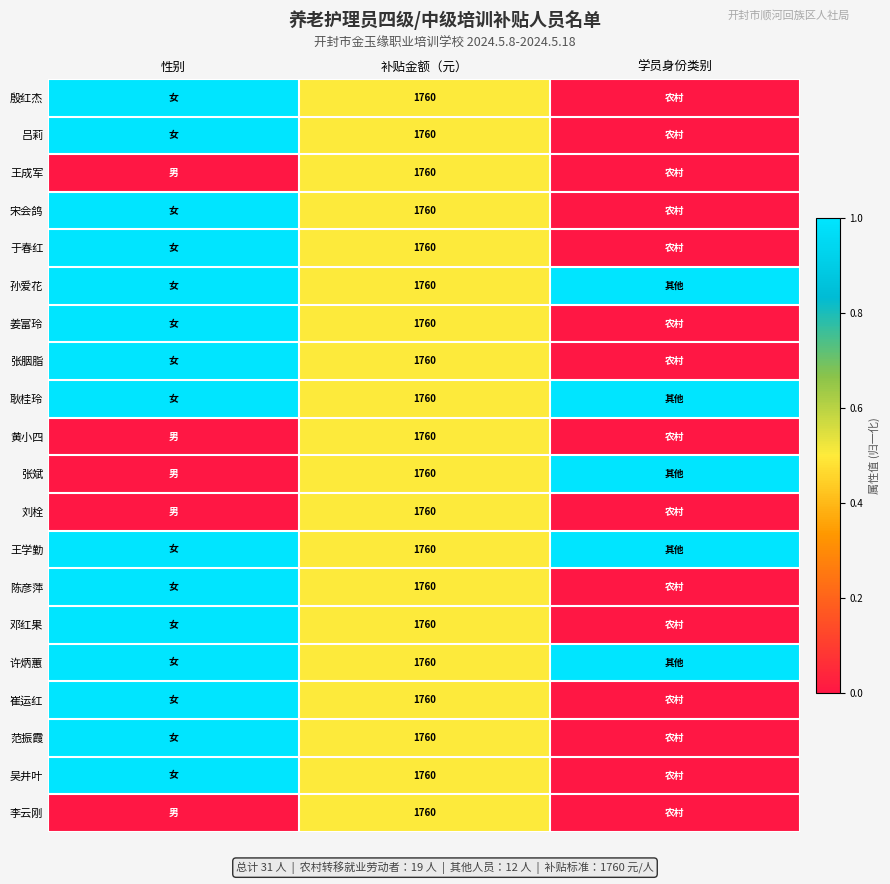

The value of 陈彦萍 at 补贴金额（元） is 3142. True or false?

False